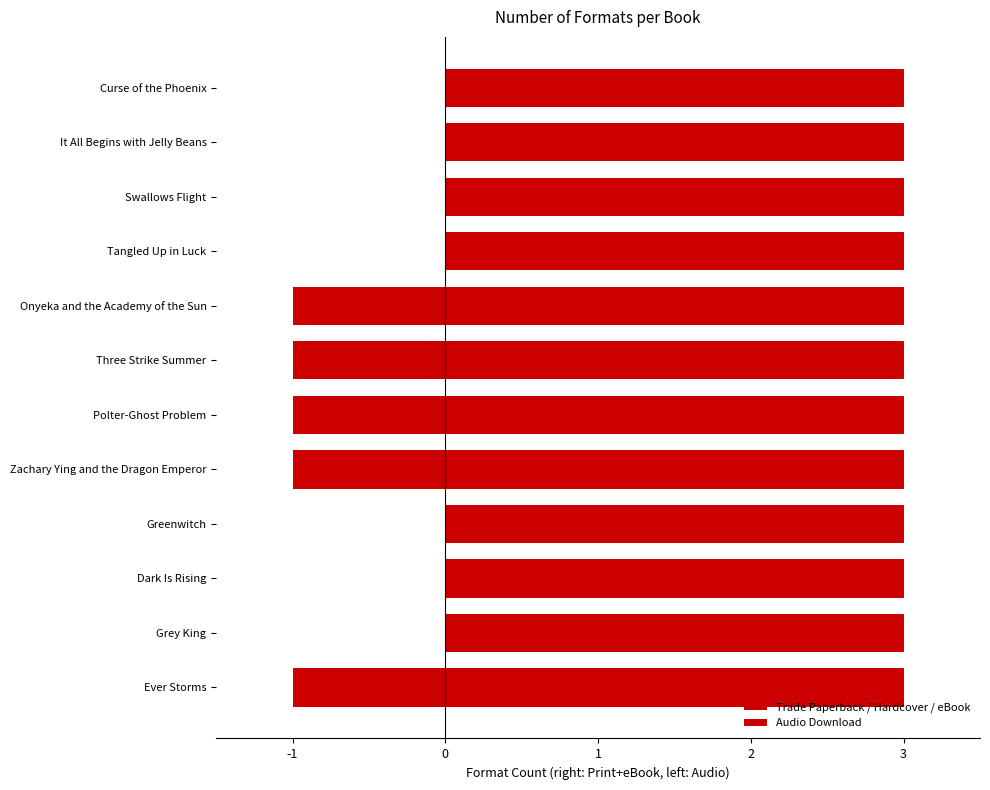

List the series in order of their overall mean, lowest first.

Audio Download, Trade Paperback / Hardcover / eBook